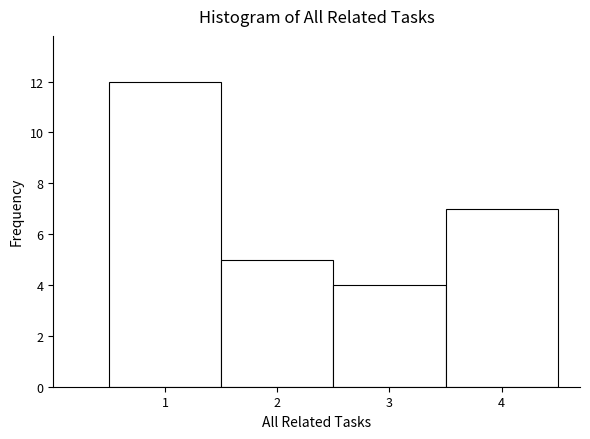

How tall is the bar that spans 0.5 to 1.5 on the x-axis? The values are not printed on the chart, so give them approximately, as read against the axis.

12